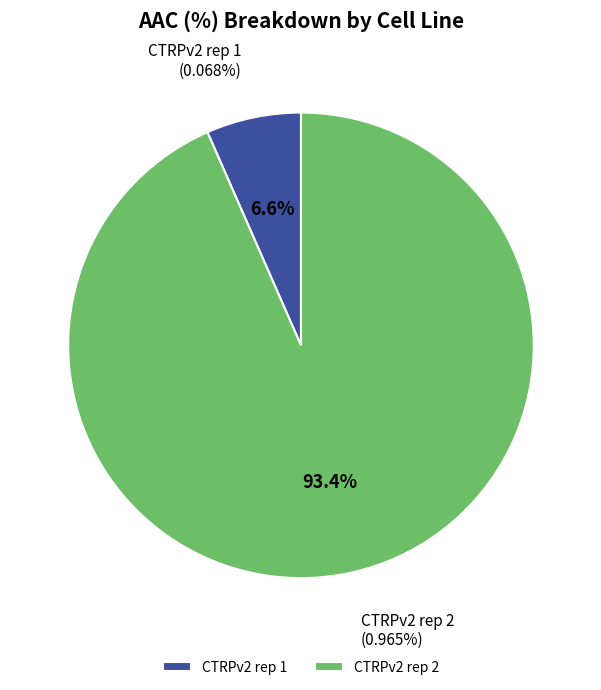

To the nearest percent, what portion does CTRPv2 rep 2 represent?

93%